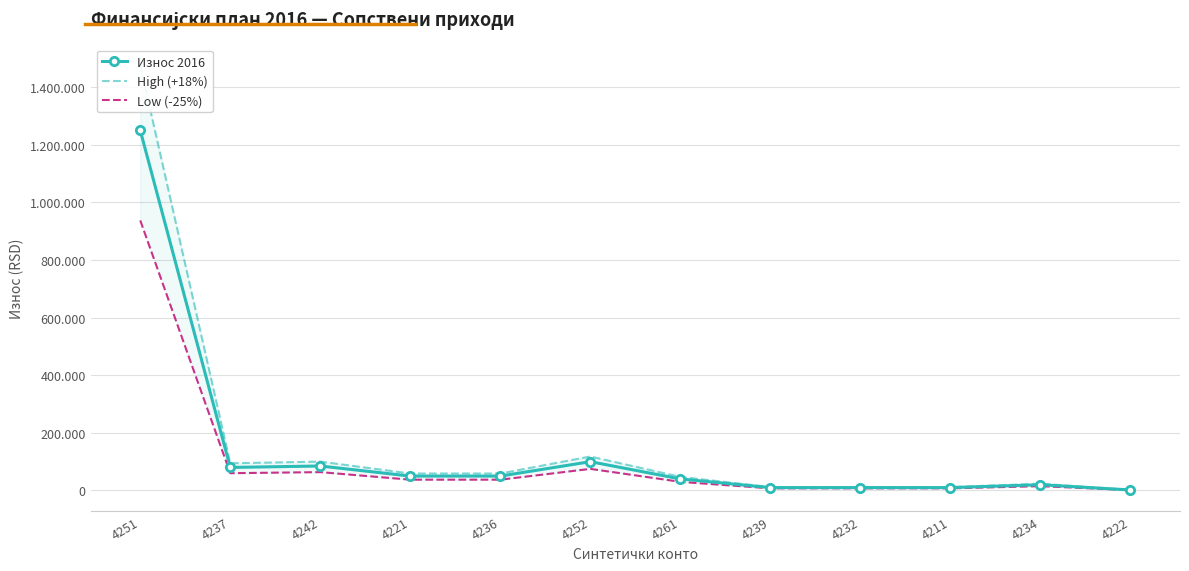

What is the total value across all series at 4222?

5274